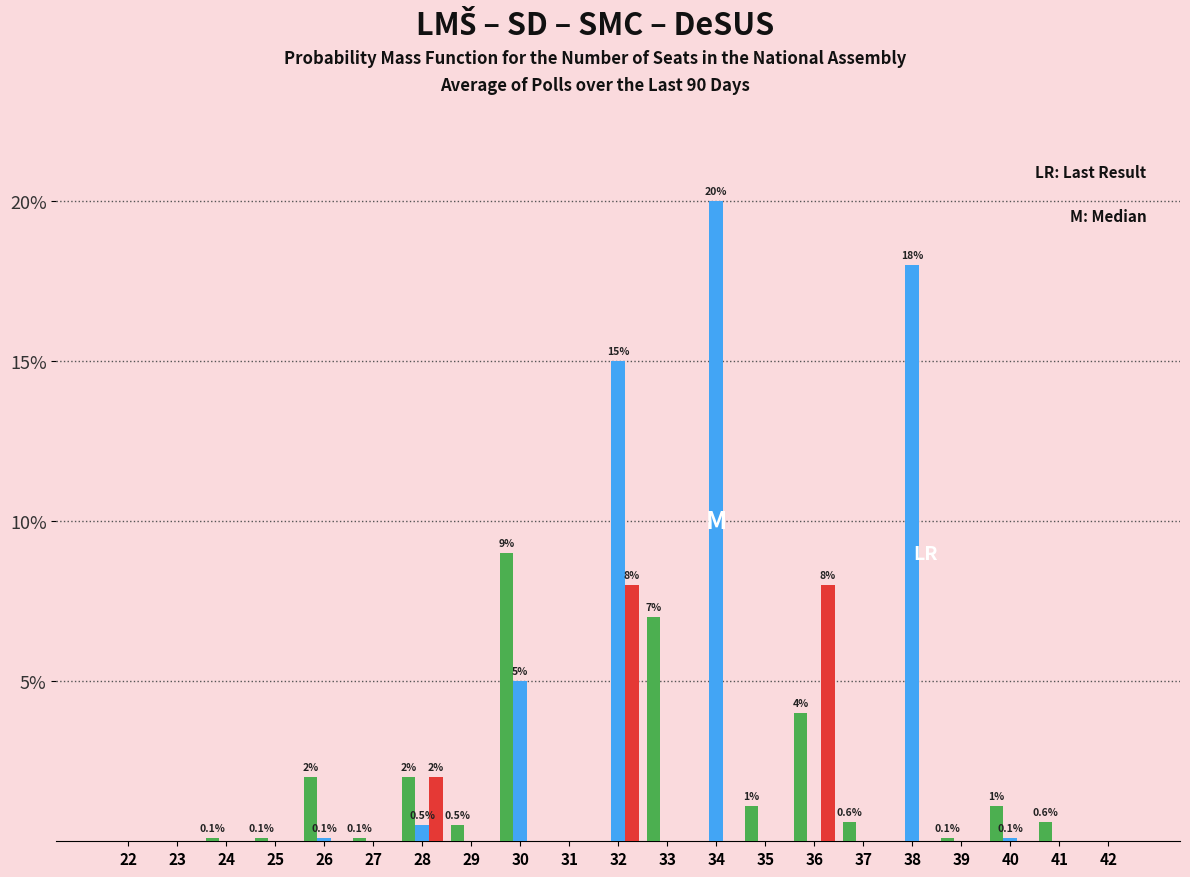

What is the greatest value displayed?

20.0